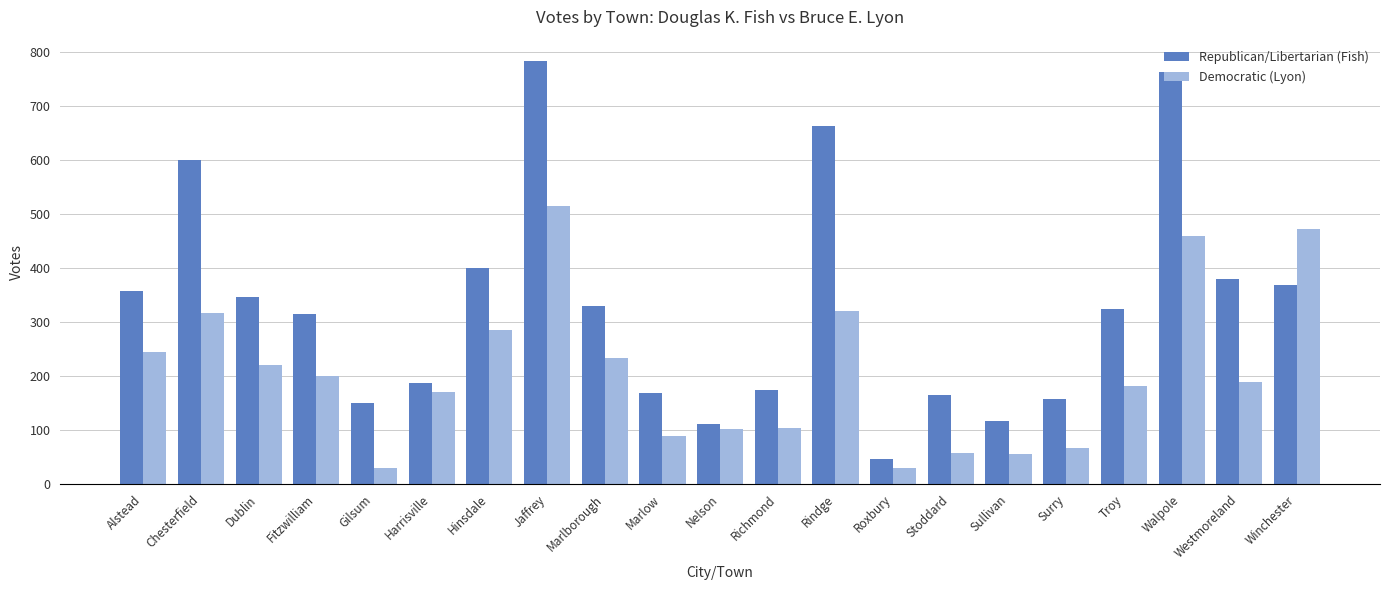

What is the difference between the Democratic (Lyon) values at Dublin and Alstead?

23